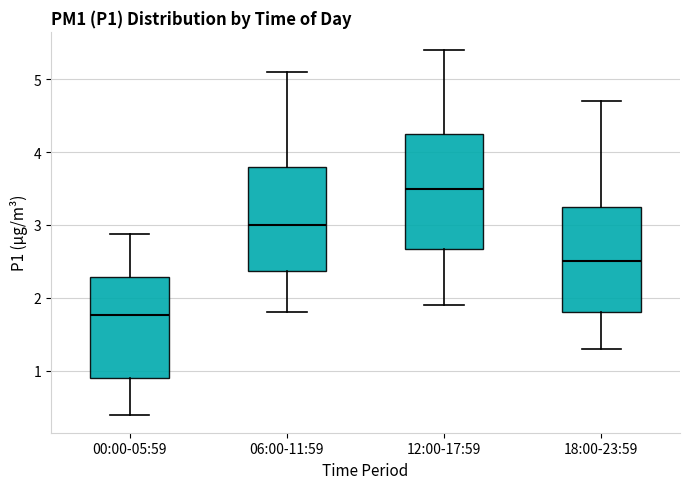

Where does the lower whisker of the box for 12:00-17:59 end on the y-axis? The values are not printed on the chart, so give them approximately, as read against the axis.

1.9